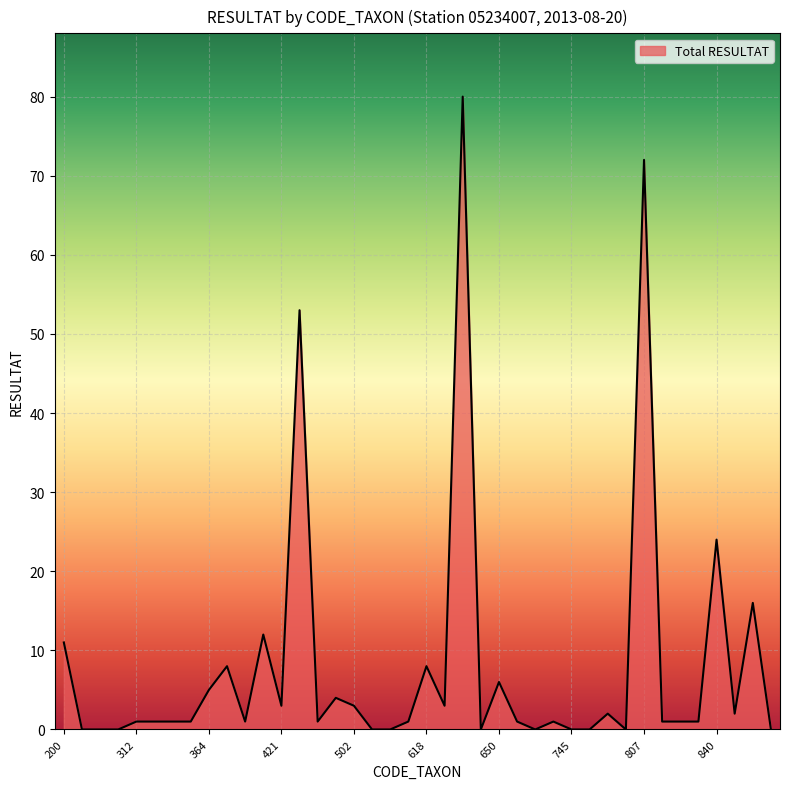

What is the greatest value displayed?

80